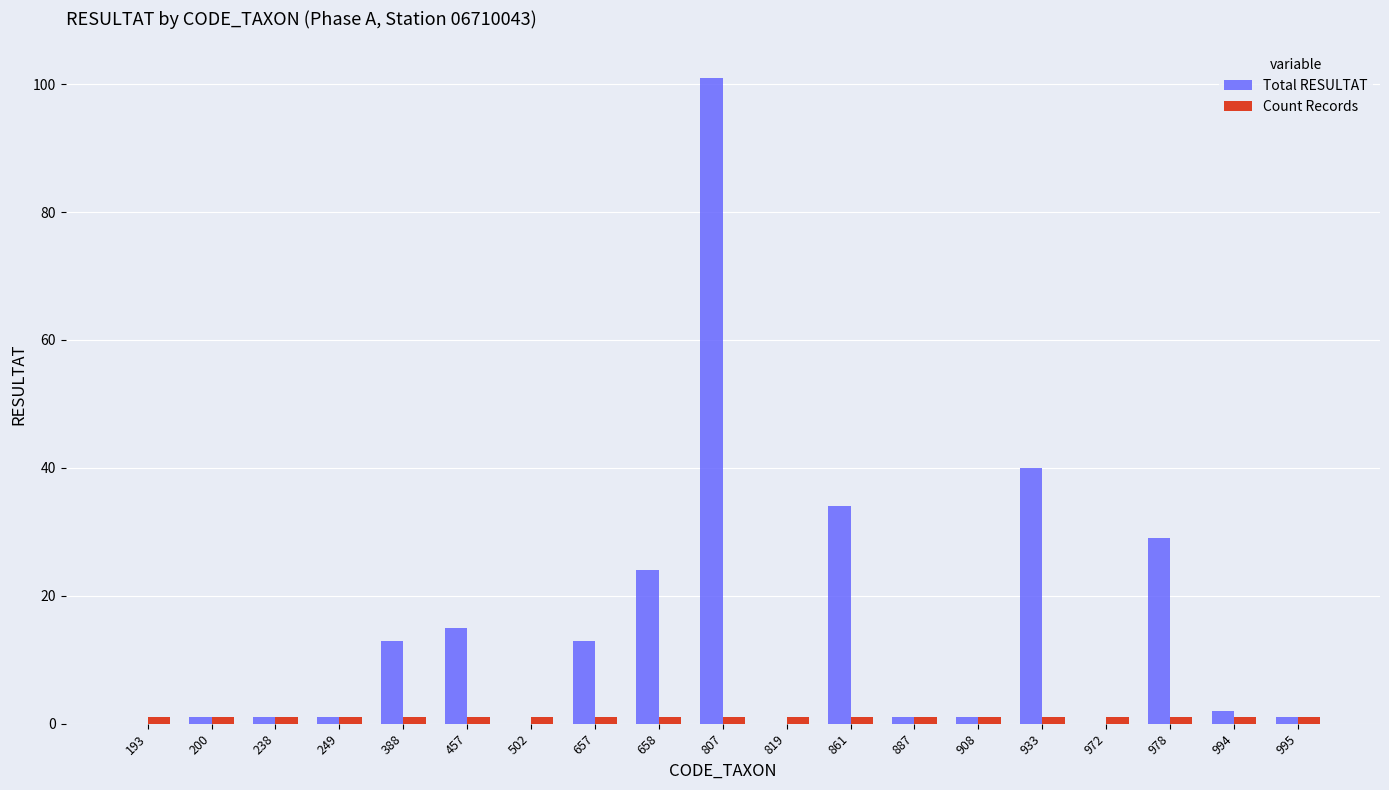

Count the number of categories in the chart.

19